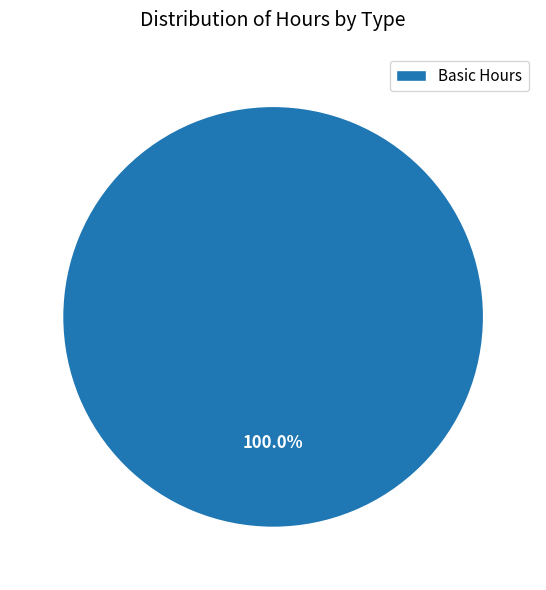

Rank the categories by value from lowest to highest.

Basic Hours